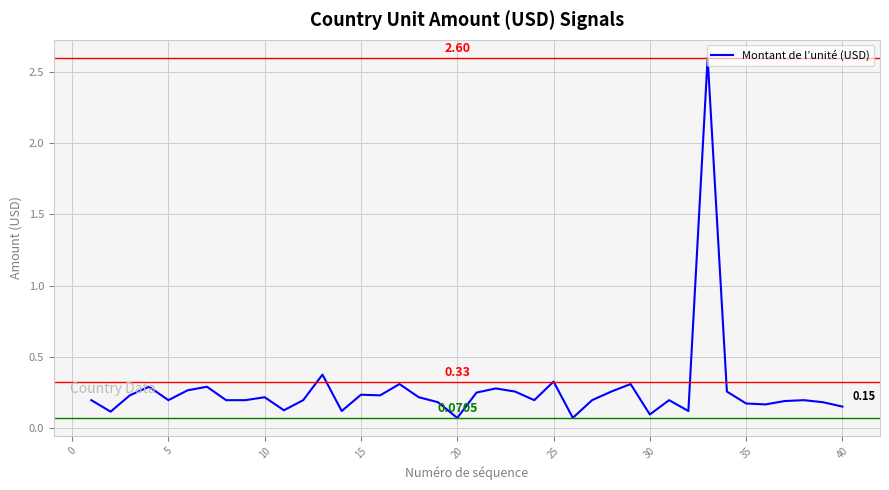

What is the difference between the maximum and minimum values?

2.5